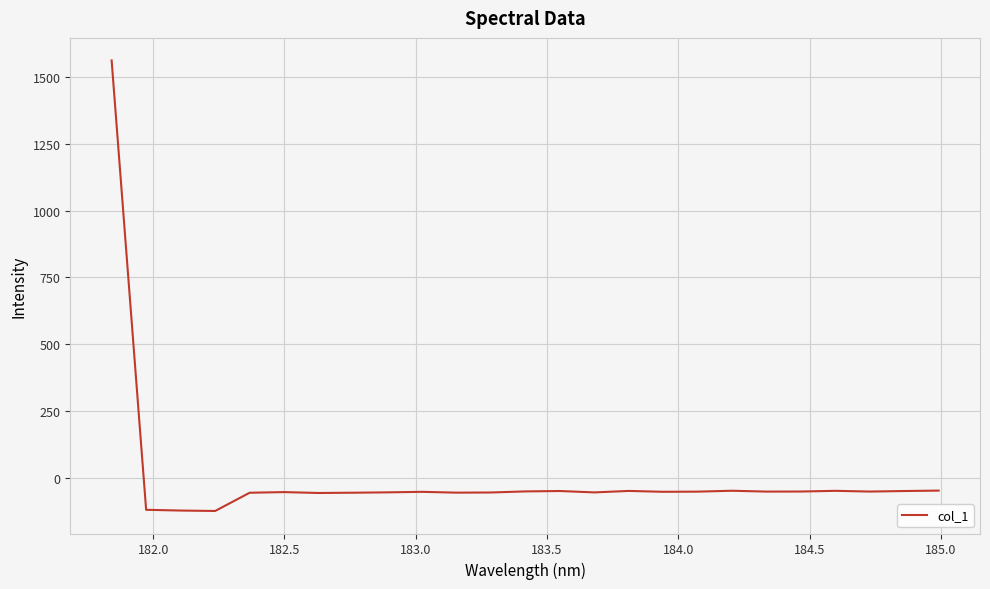

What is the maximum value shown in the chart?

1561.7